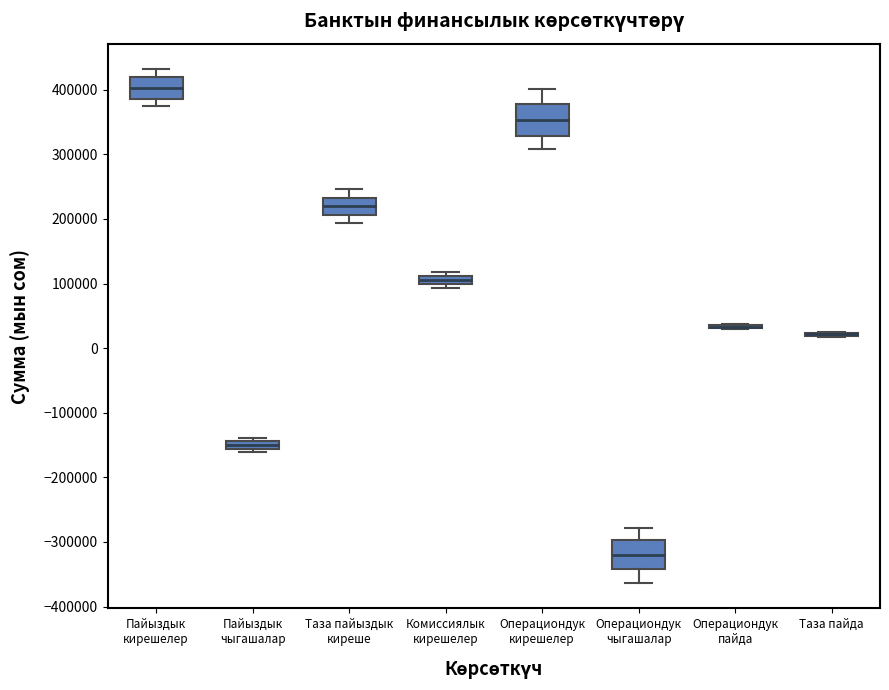

Where does the median line of the box for Пайыздык чыгашалар sit on the y-axis? The values are not printed on the chart, so give them approximately, as read against the axis.

-150000